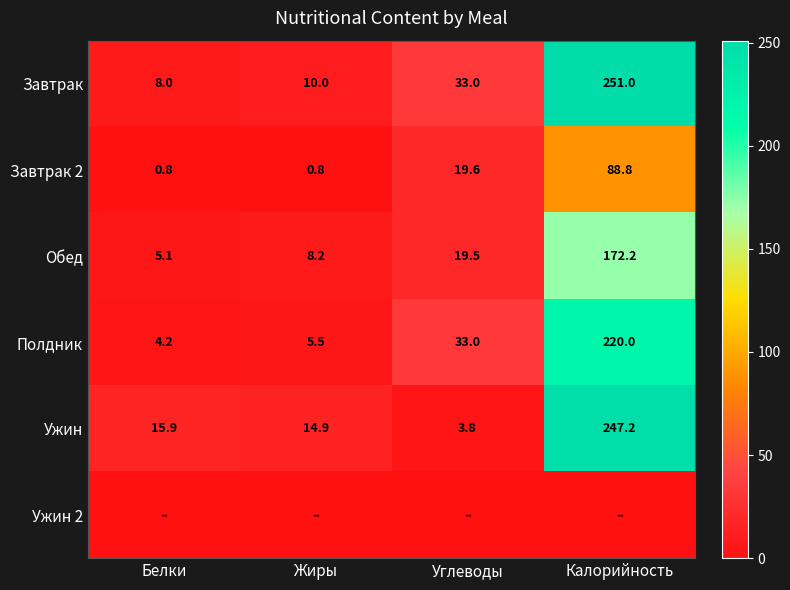

Between Калорийность and Жиры, which is larger?

Калорийность